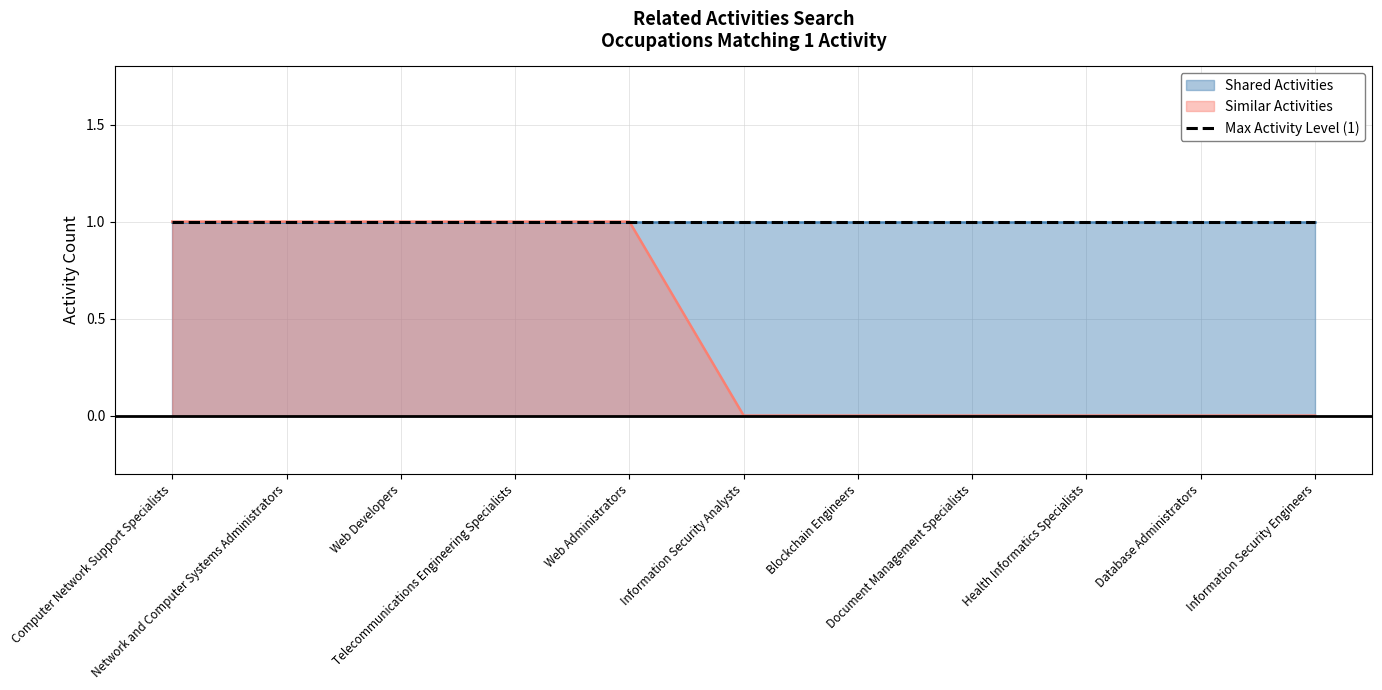

What position from the left is Telecommunications Engineering Specialists?

4